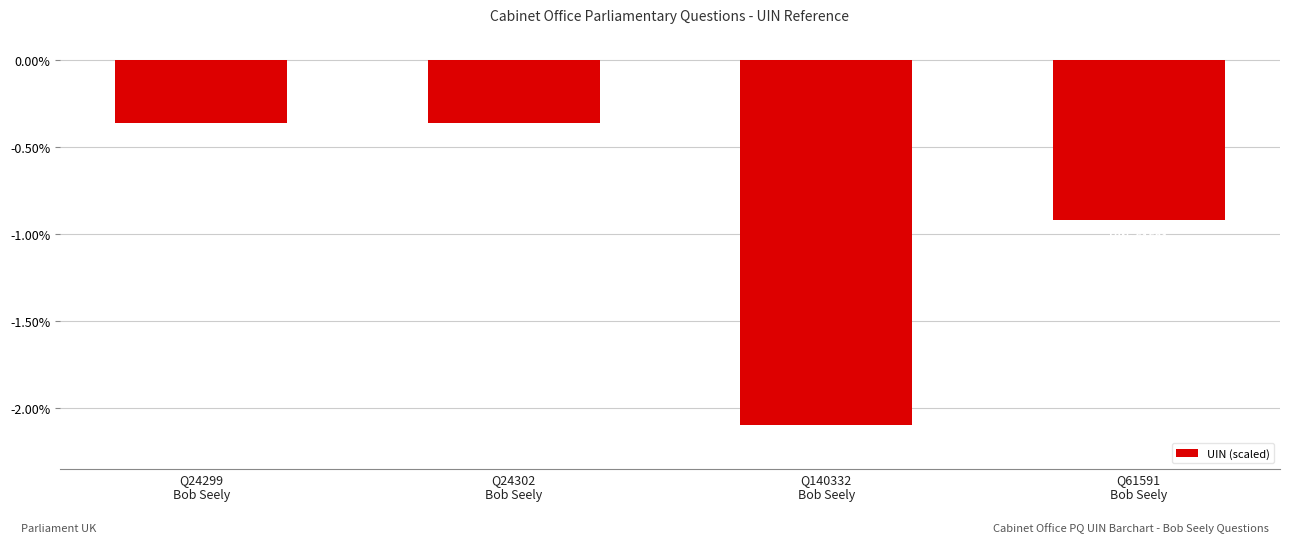

True or false: the data shows -0.9 at Q61591
Bob Seely.

True